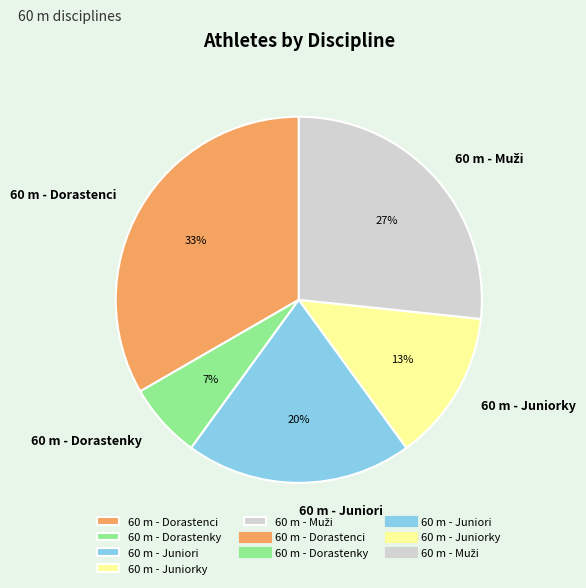

True or false: 60 m - Juniorky accounts for 1% of the total.

False